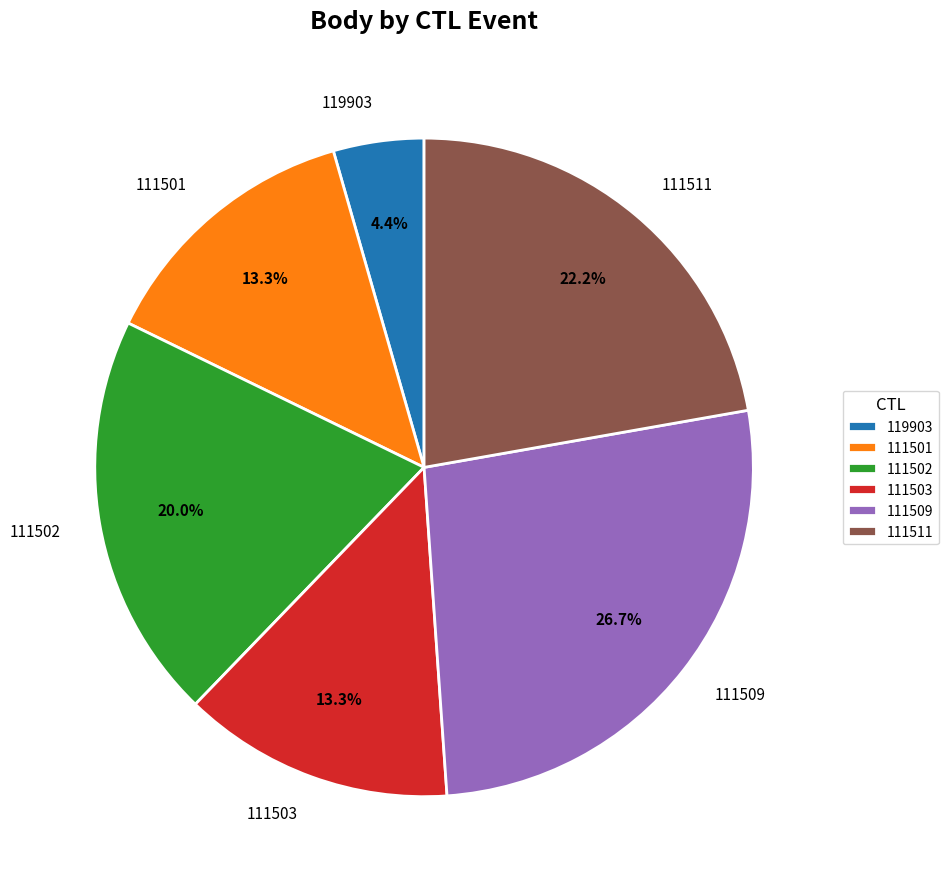

To the nearest percent, what is the average slice percentage?

17%